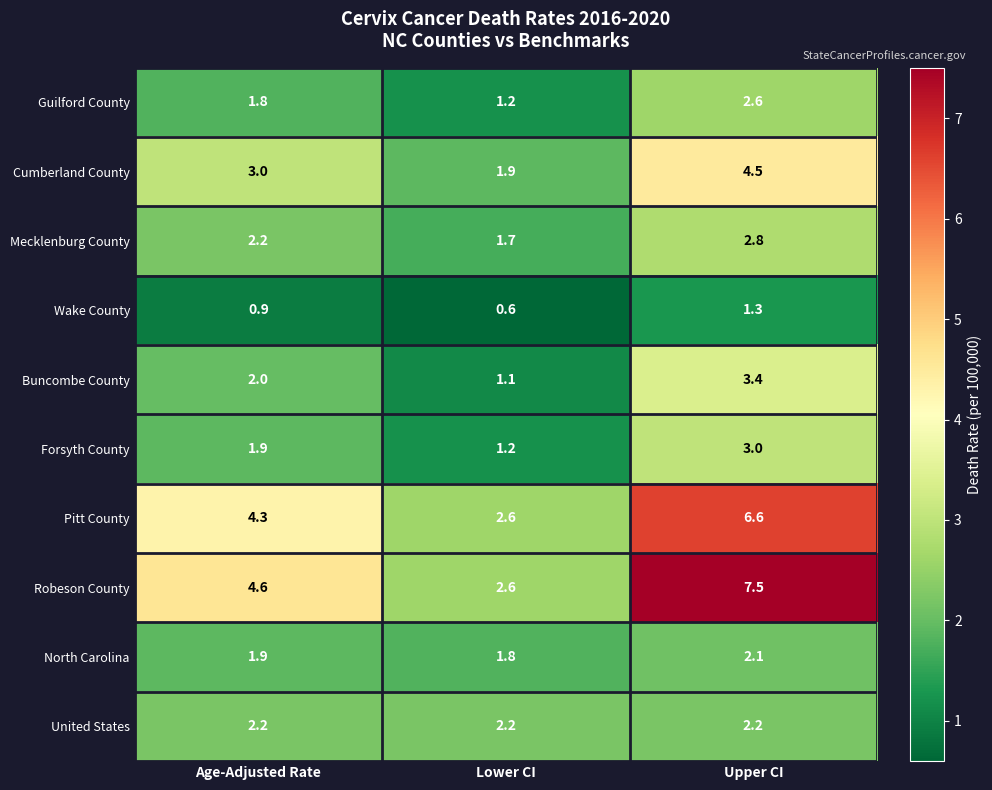

Which category has the lowest value in the Guilford County series?

Lower CI